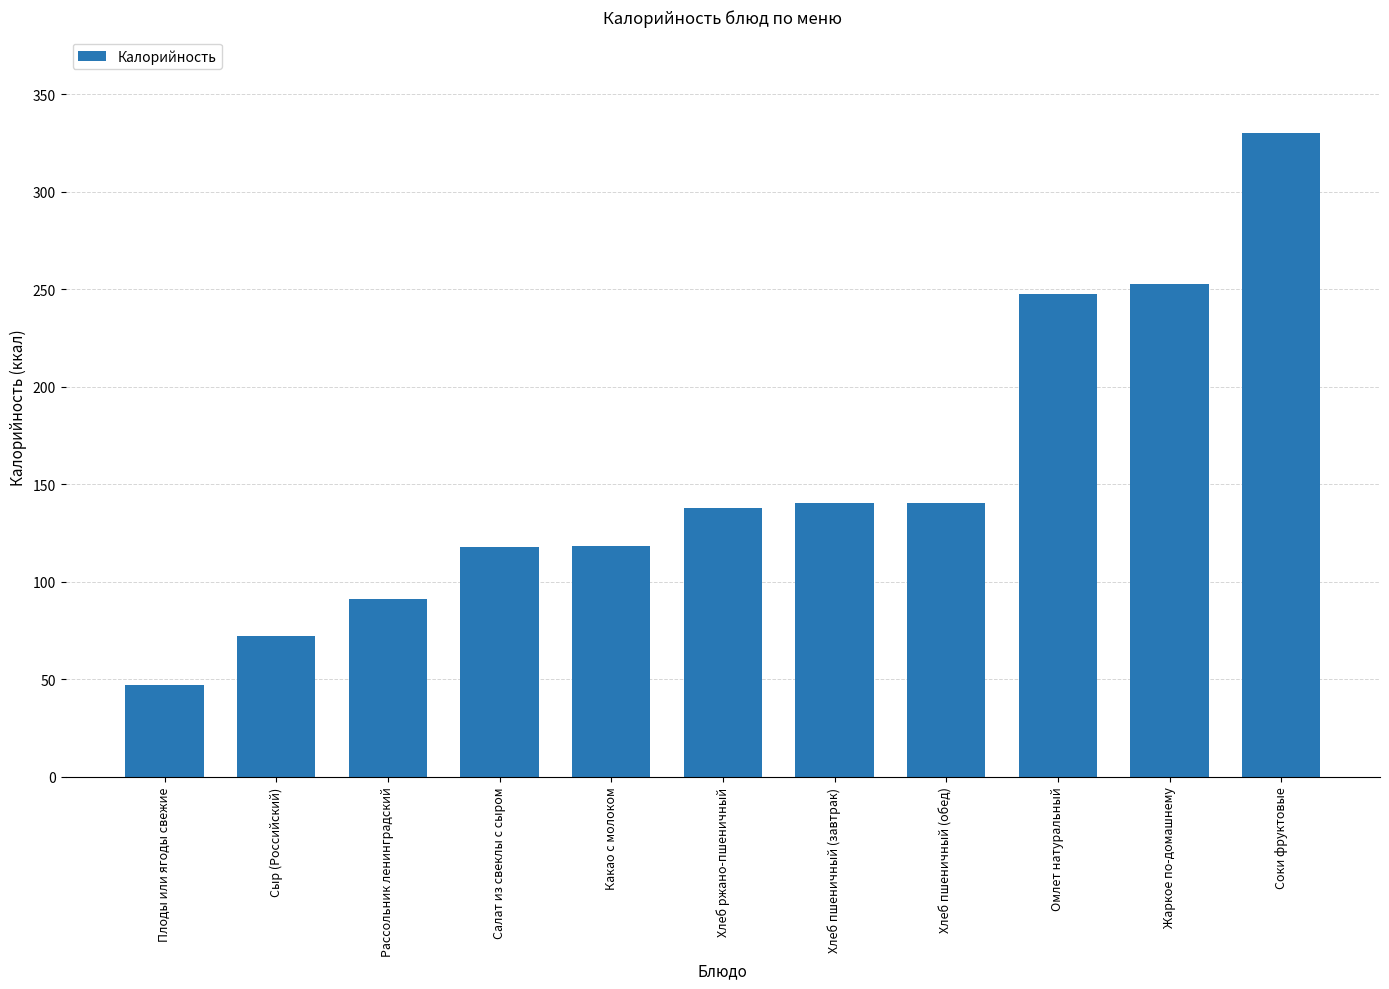

The value at Хлеб пшеничный (завтрак) is 56.8. True or false?

False